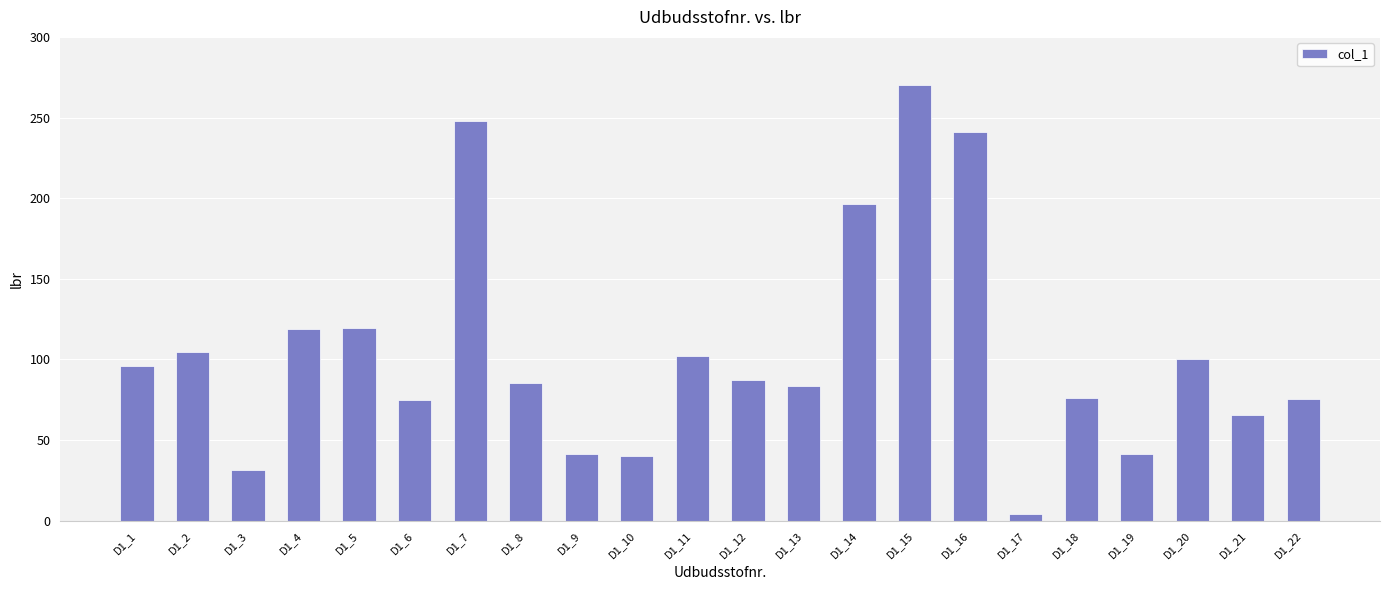

The value at D1_9 is 56.1. True or false?

False